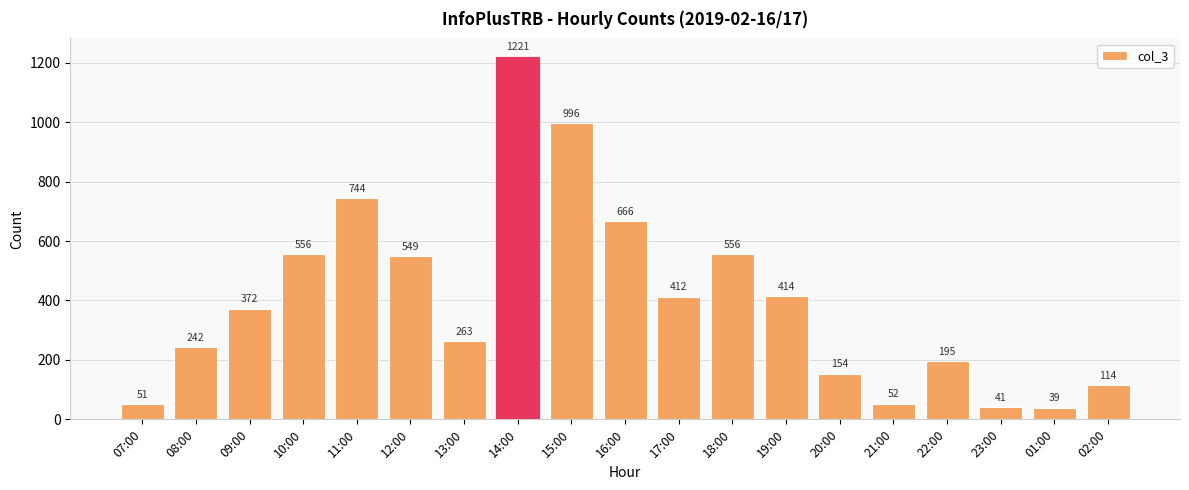

What position from the right is 22:00?

4